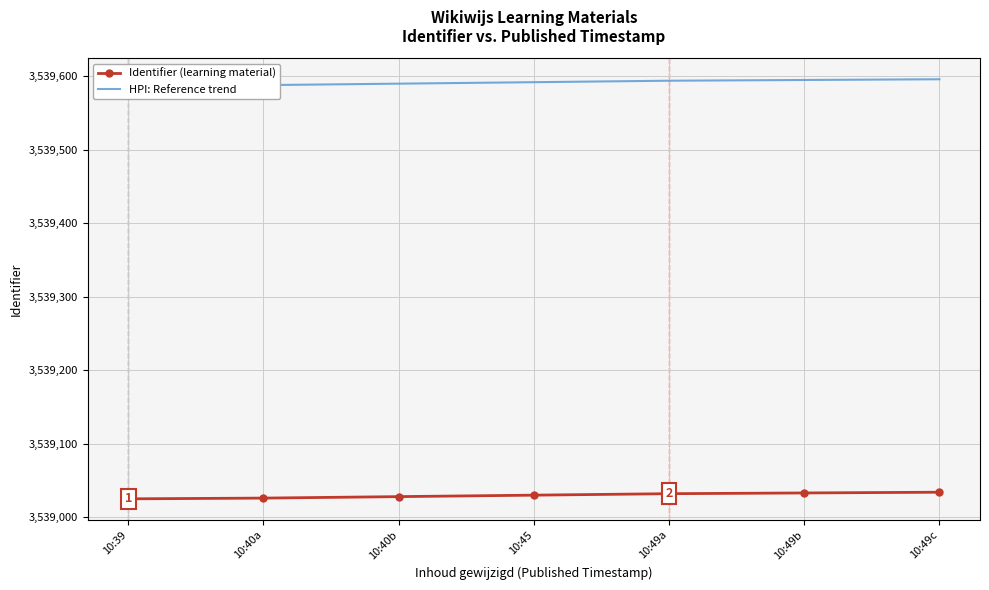

What is the difference between the HPI: Reference trend values at 10:39 and 10:49a?

7.0